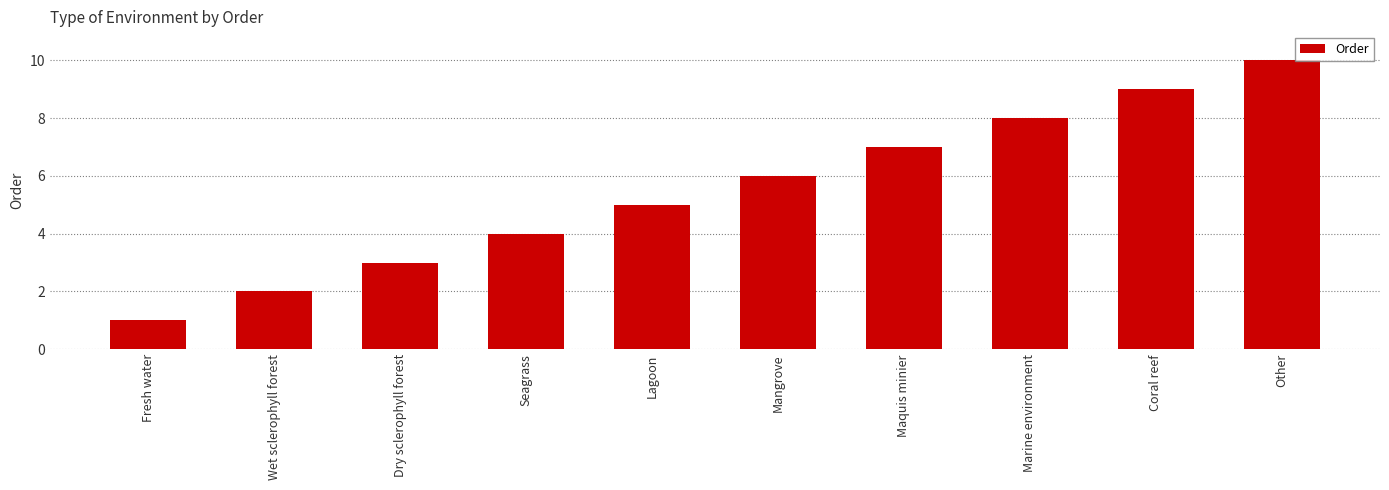

List the labels in order of value, largest first.

Other, Coral reef, Marine environment, Maquis minier, Mangrove, Lagoon, Seagrass, Dry sclerophyll forest, Wet sclerophyll forest, Fresh water